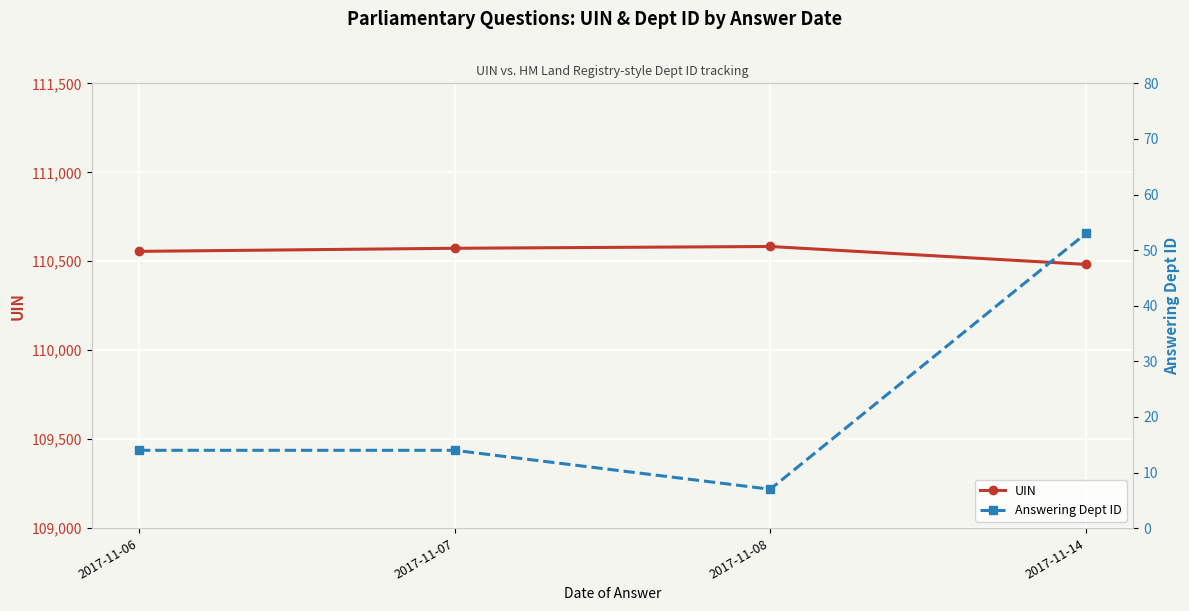

How many interior local peaks does the UIN series have?

1